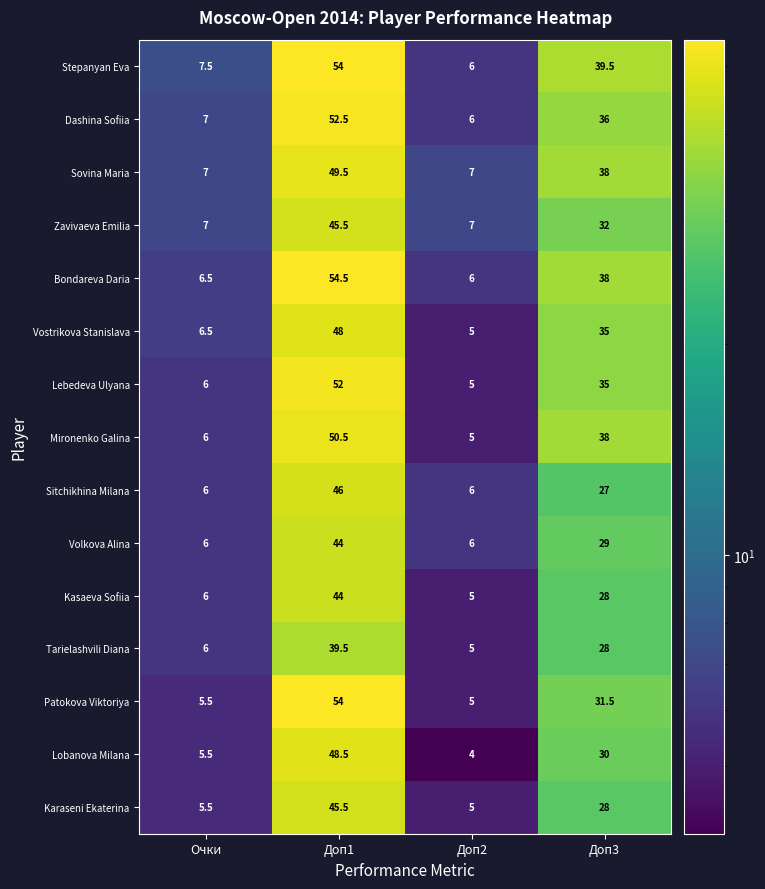

The value of Sitchikhina Milana at Доп1 is 46.0. True or false?

True